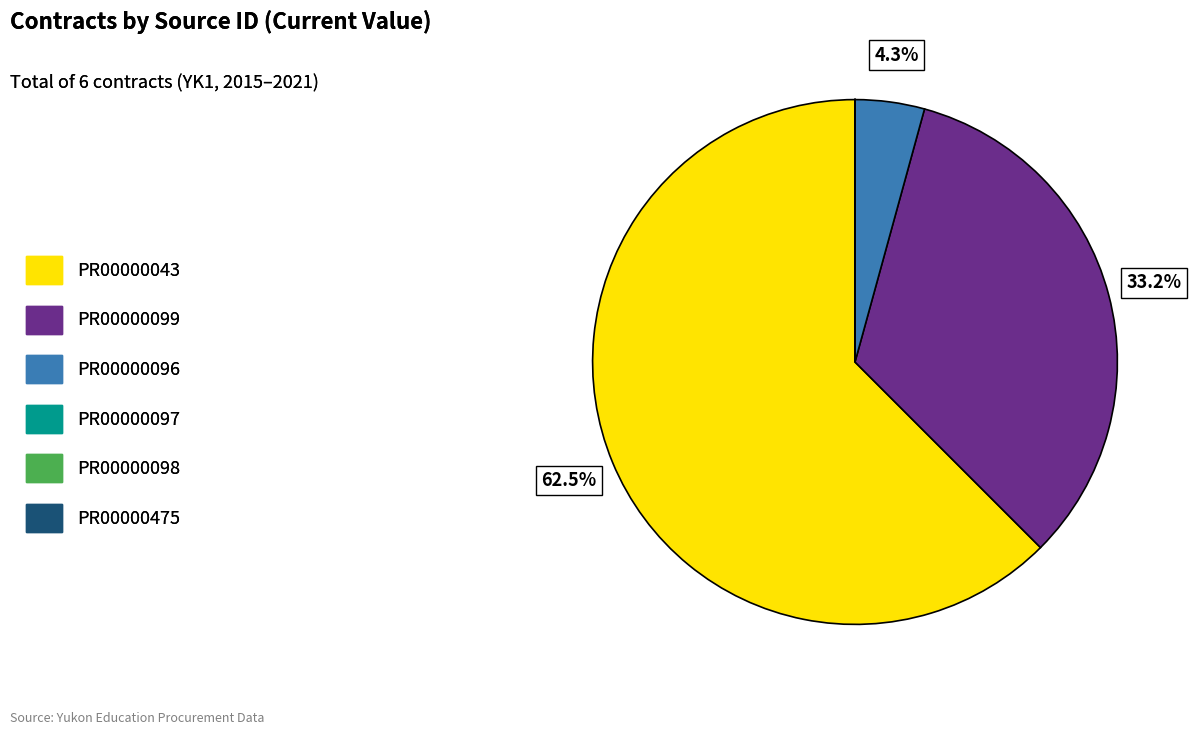

Does any single category account for the majority?

Yes